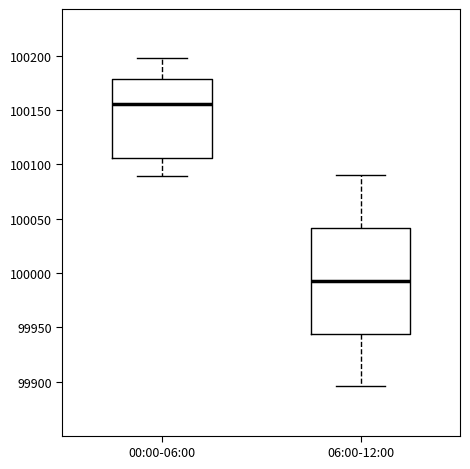

Where does the median line of the box for 00:00-06:00 sit on the y-axis? The values are not printed on the chart, so give them approximately, as read against the axis.

100155